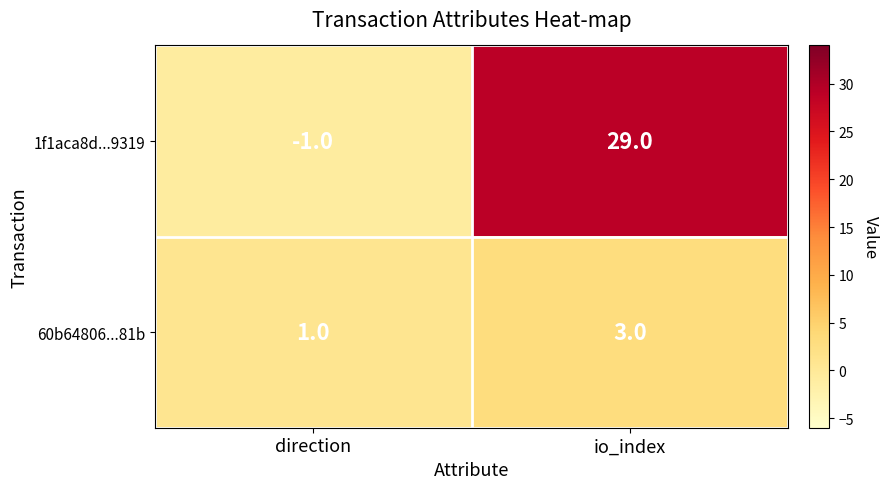

At how many categories does at least one series exceed 5?

1